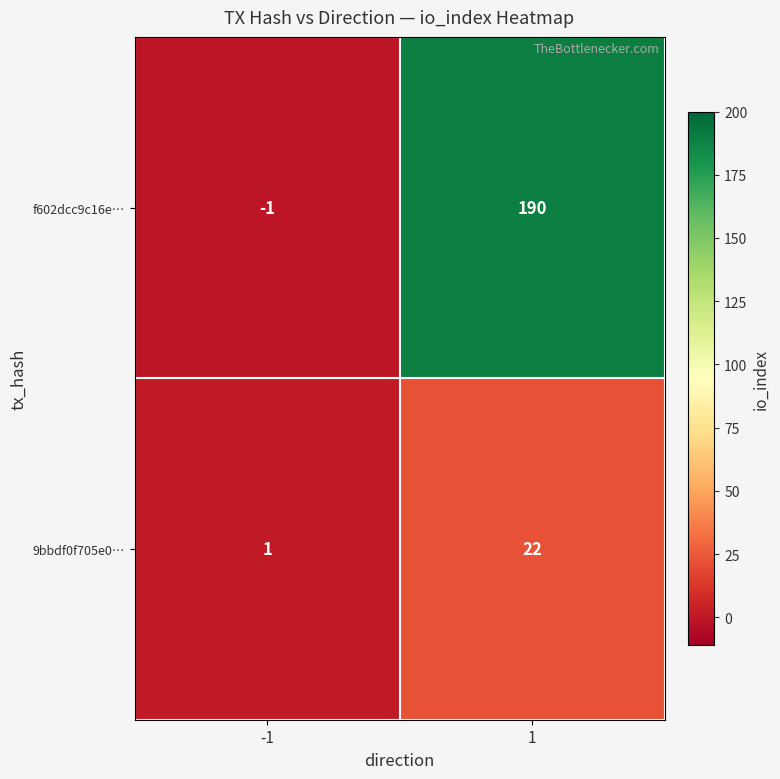

Reading left to right, extract all data points from this chart.

f602dcc9c16e…: -1	190
9bbdf0f705e0…: 1	22